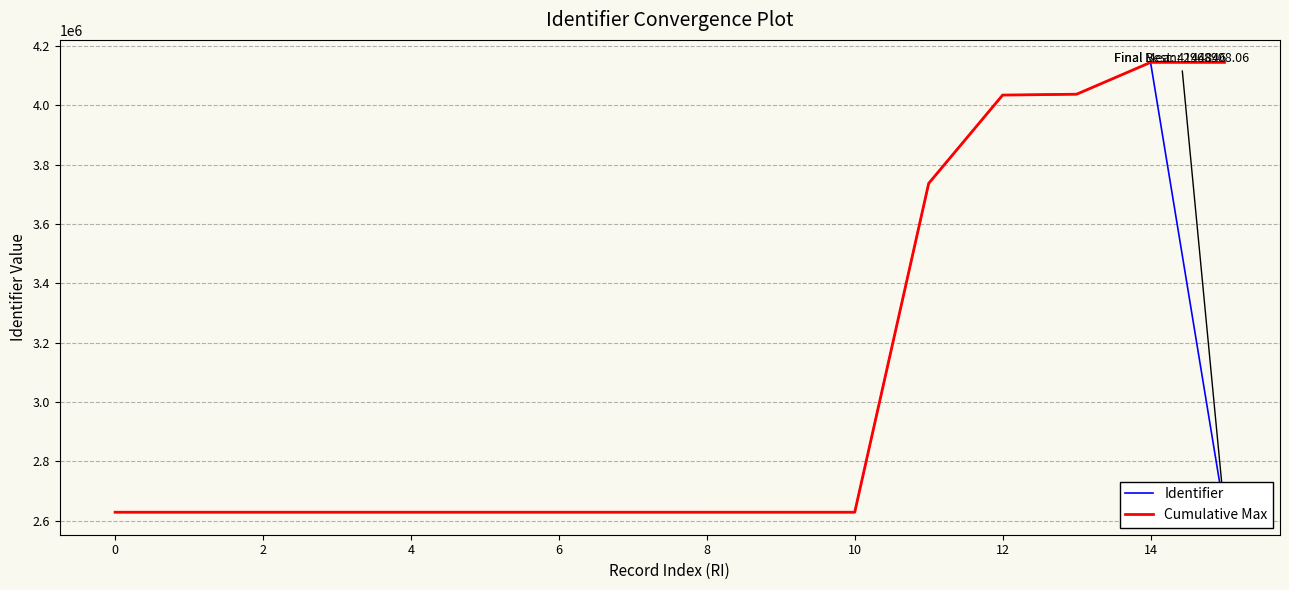

Does the chart have visible grid lines?

Yes